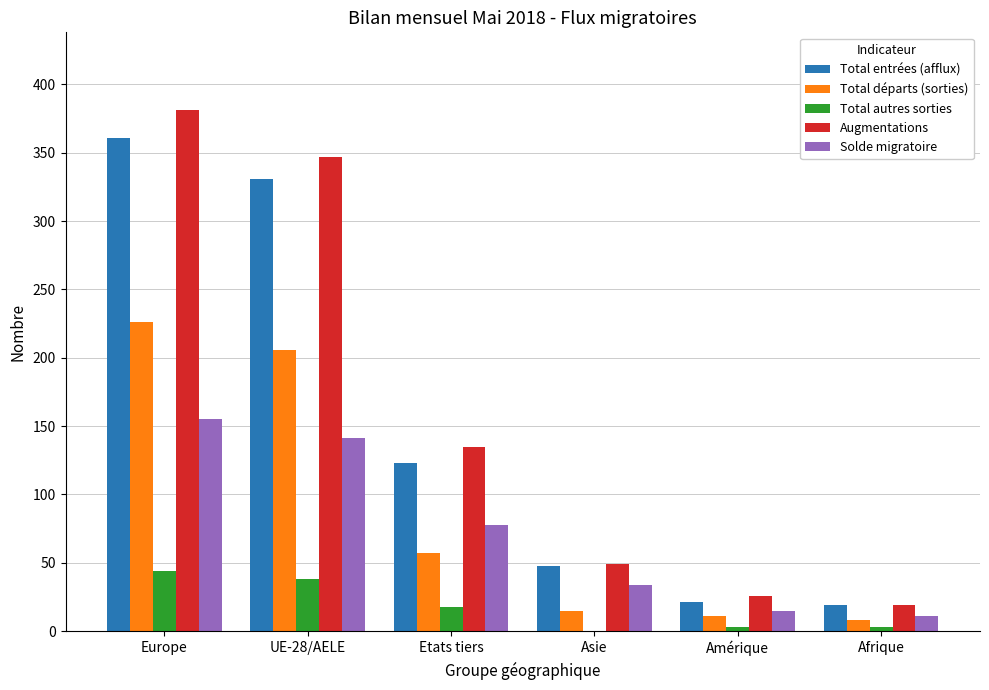

Is it true that Total autres sorties equals 18 at Etats tiers?

True